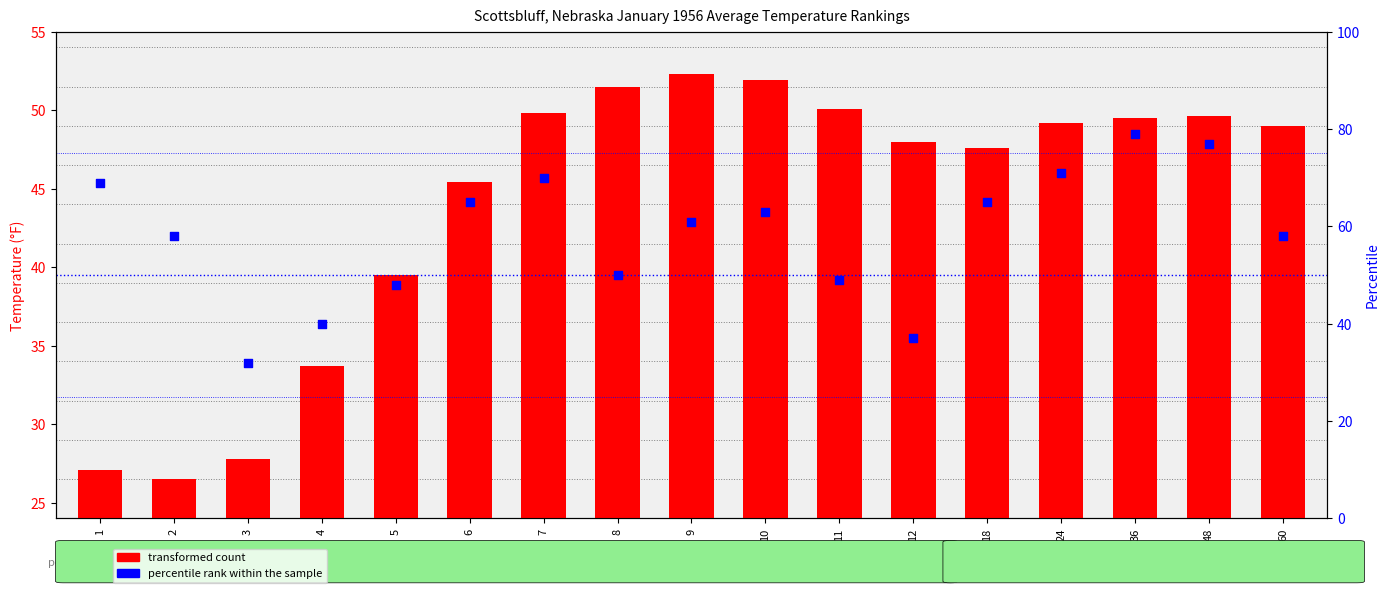

Which series has the largest Y range (max minus min)?

percentile rank within the sample